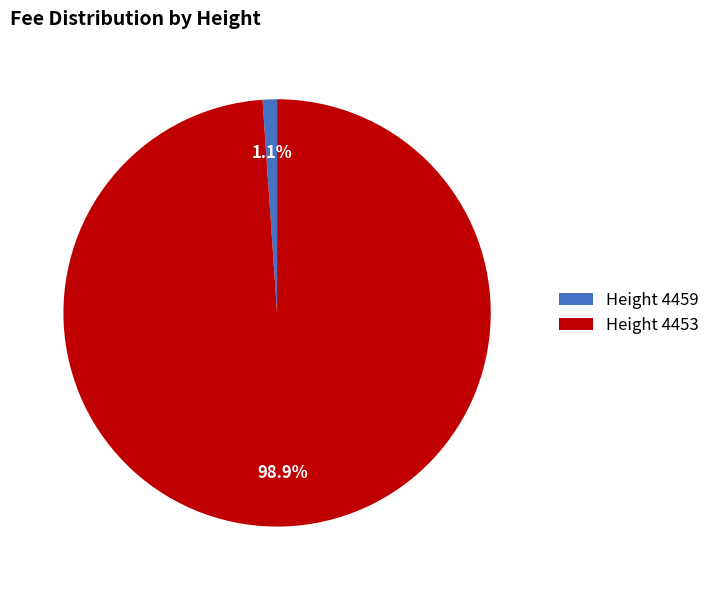

How many slices are in this pie chart?

2